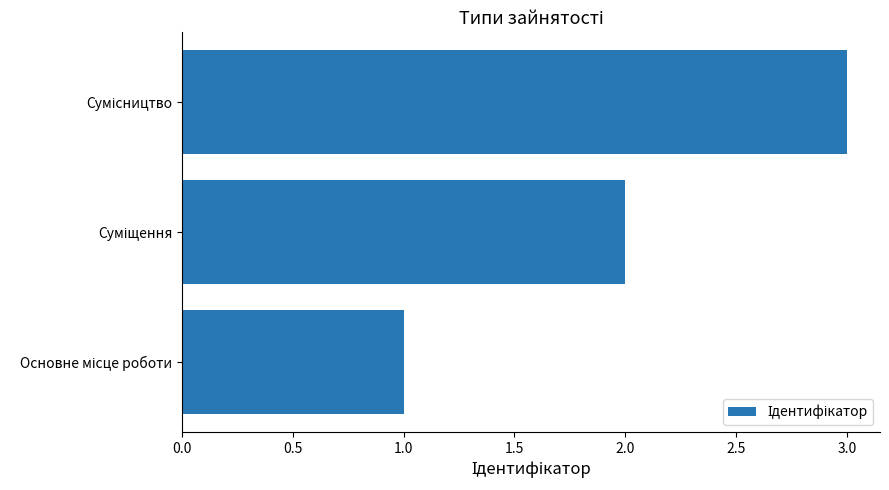

What is the greatest value displayed?

3